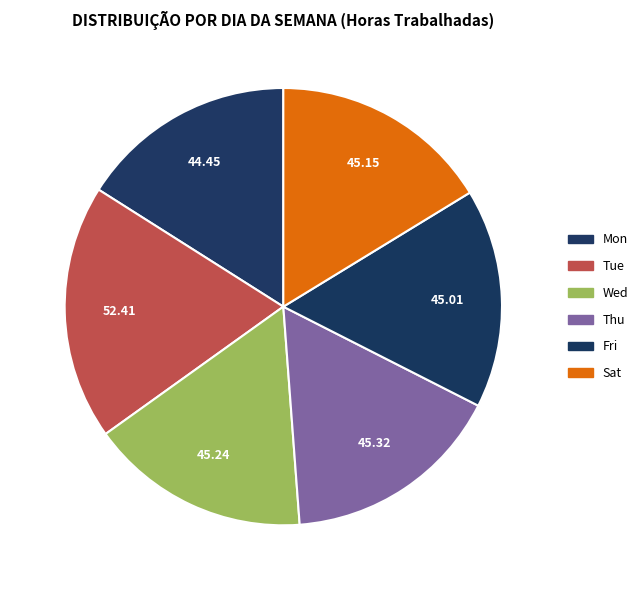

How many segments does this pie chart have?

6